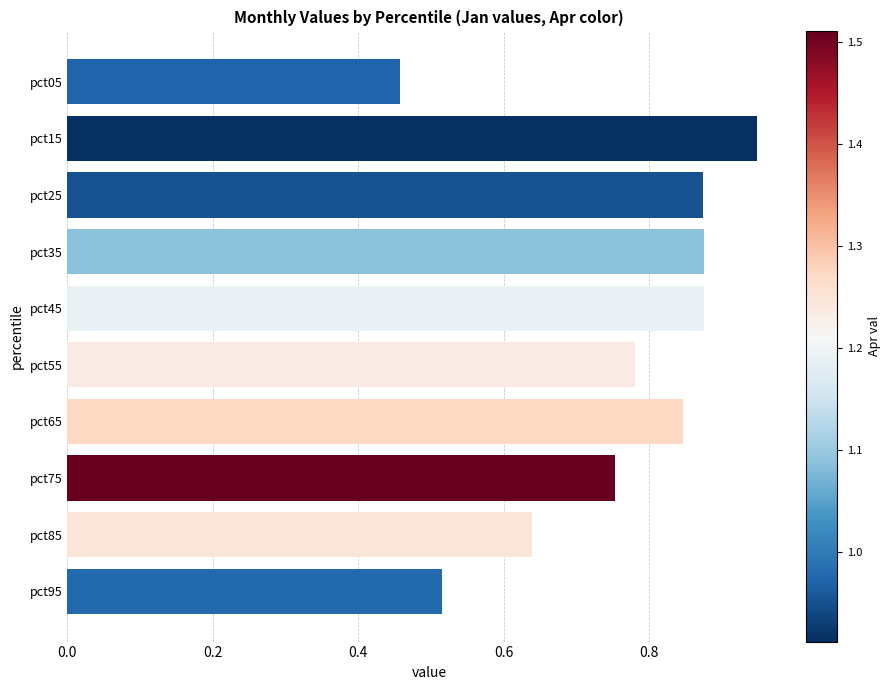

Are the bars horizontal?

Yes